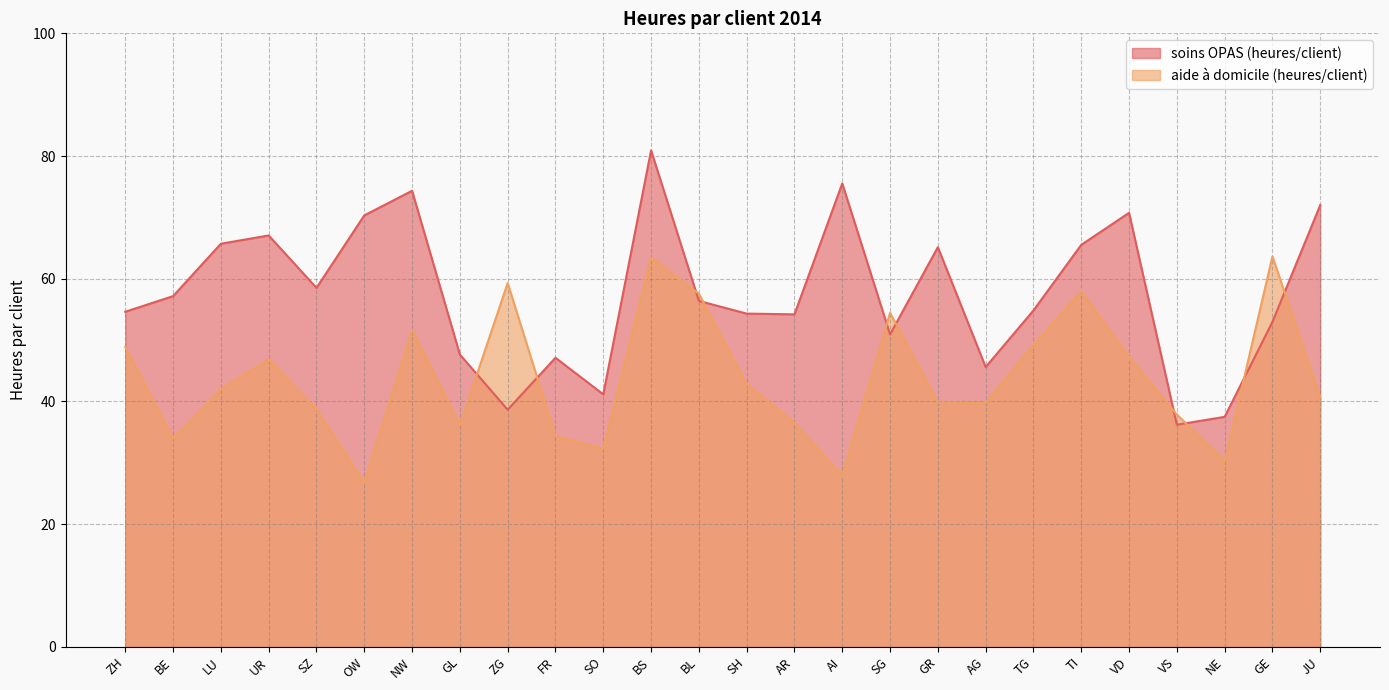

At which category does soins OPAS (heures/client) reach its first local valley?

SZ